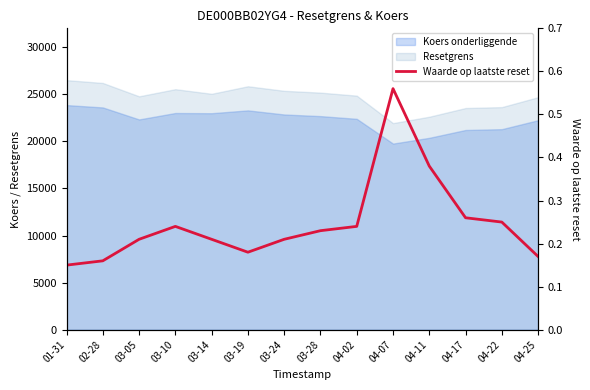

What is the change in value from 01-31 to 03-05?

+0.1